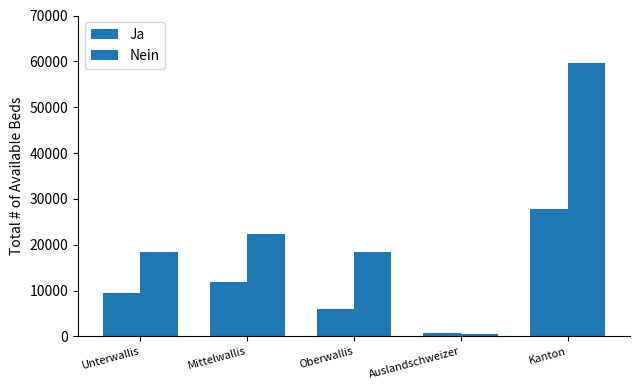

Read the Ja value at Auslandschweizer, to the nearest 100.

700